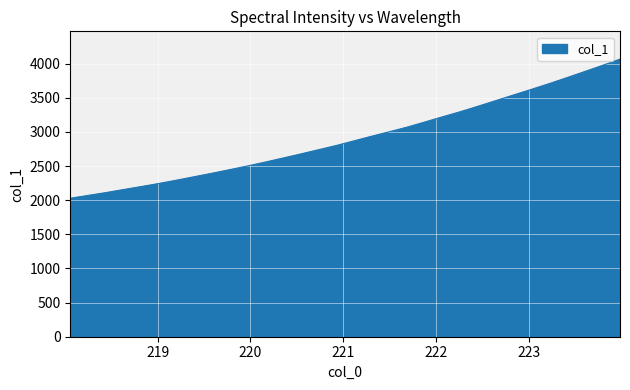

What is the smallest value displayed?

2028.8